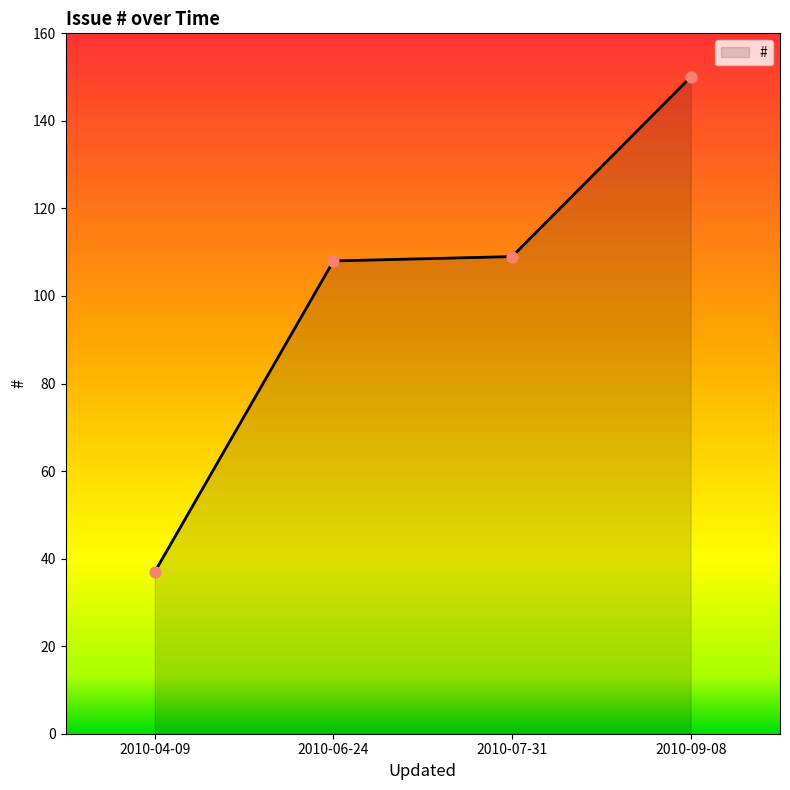

Between 2010-04-09 and 2010-09-08, which is larger?

2010-09-08